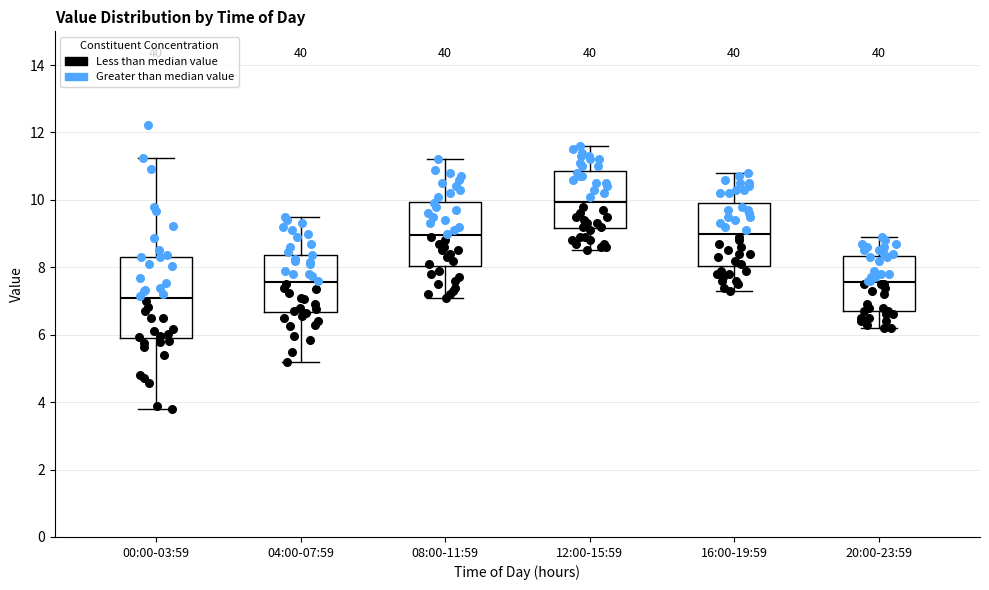

Where does the upper whisker of the box for 12:00-15:59 end on the y-axis? The values are not printed on the chart, so give them approximately, as read against the axis.

11.6